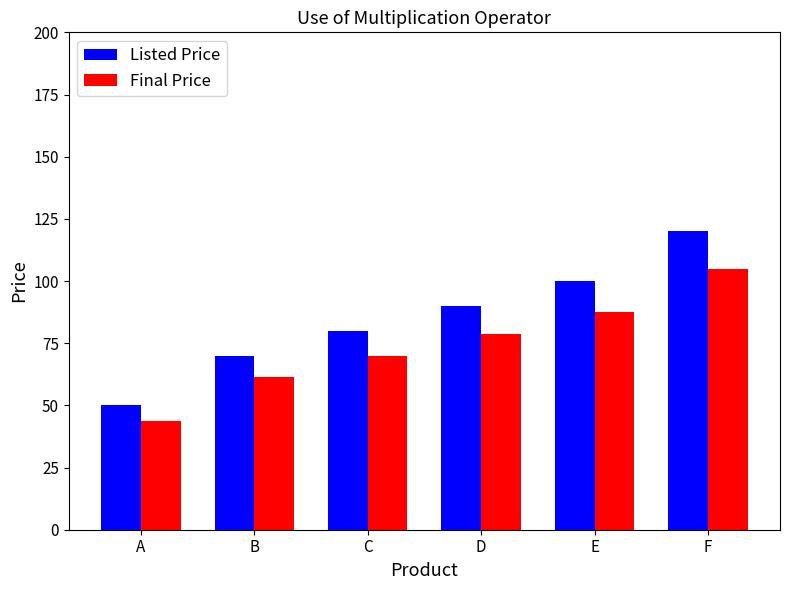

Reading right to left, transcribe all the data shown in this chart.

Listed Price: 120.0	100.0	90.0	80.0	70.0	50.0
Final Price: 105.0	87.5	78.8	70.0	61.3	43.8